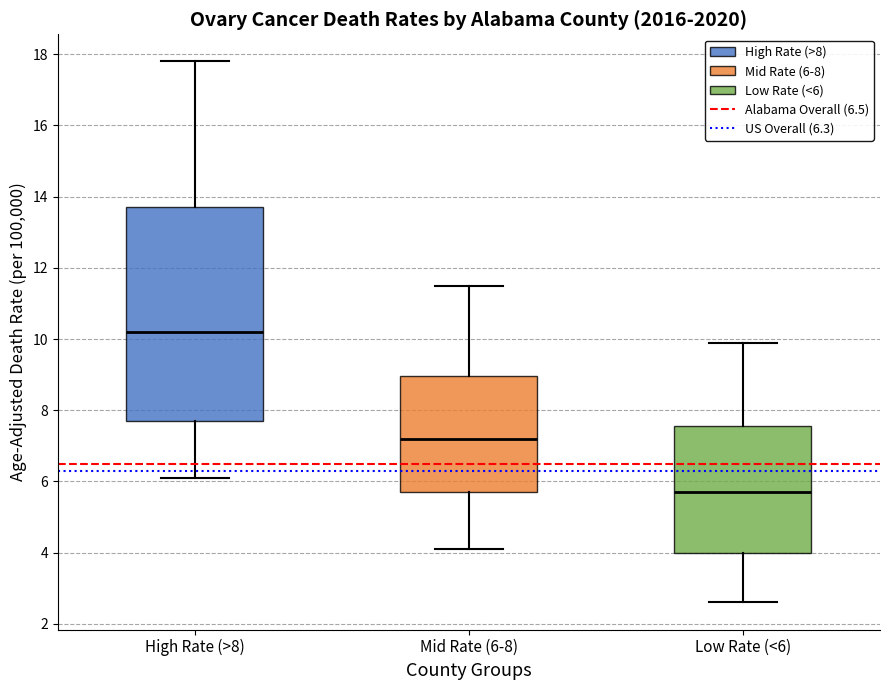

Which box's median line is the lowest?

Low Rate (<6)